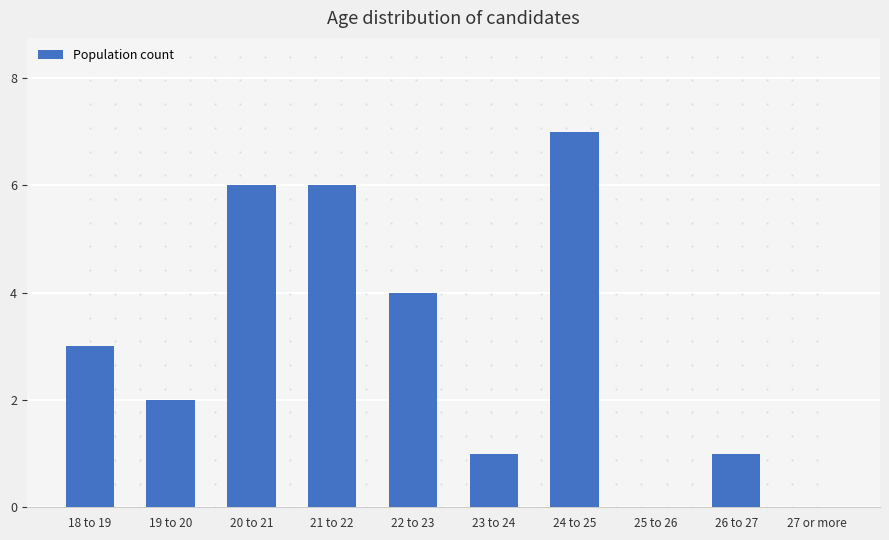

Which category has the highest value across all series?

24 to 25